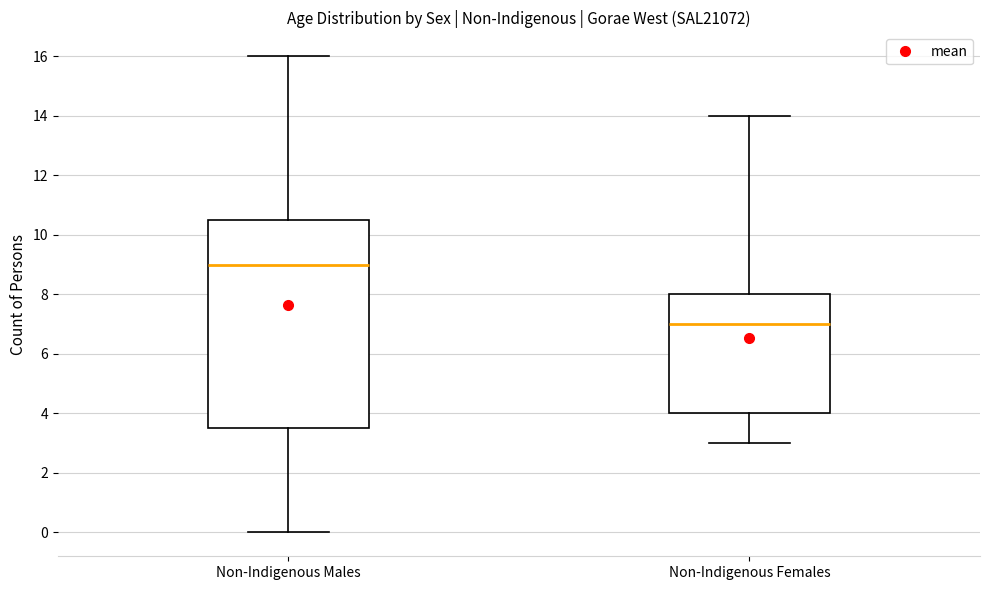

Which box's median line is the lowest?

Non-Indigenous Females